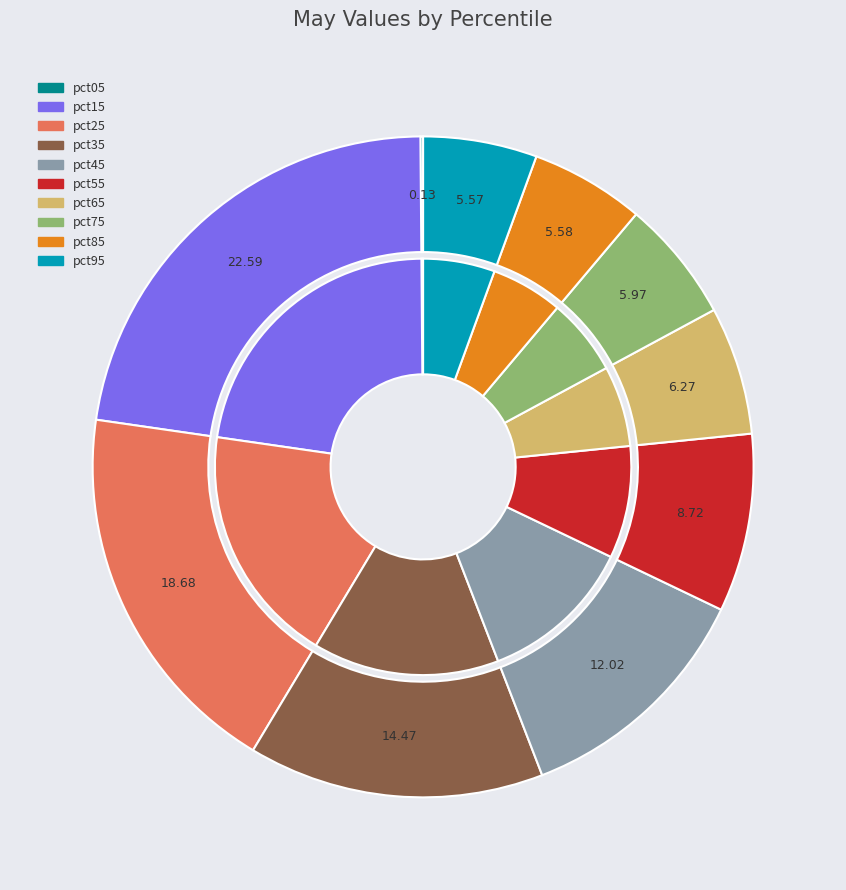

Which has a higher value, pct95 or pct45?

pct45